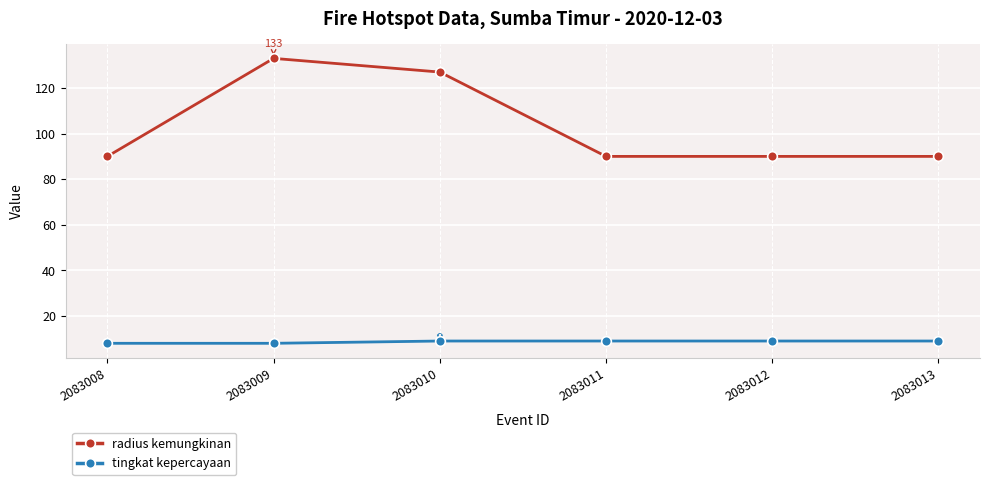

How many lines are shown in the chart?

2